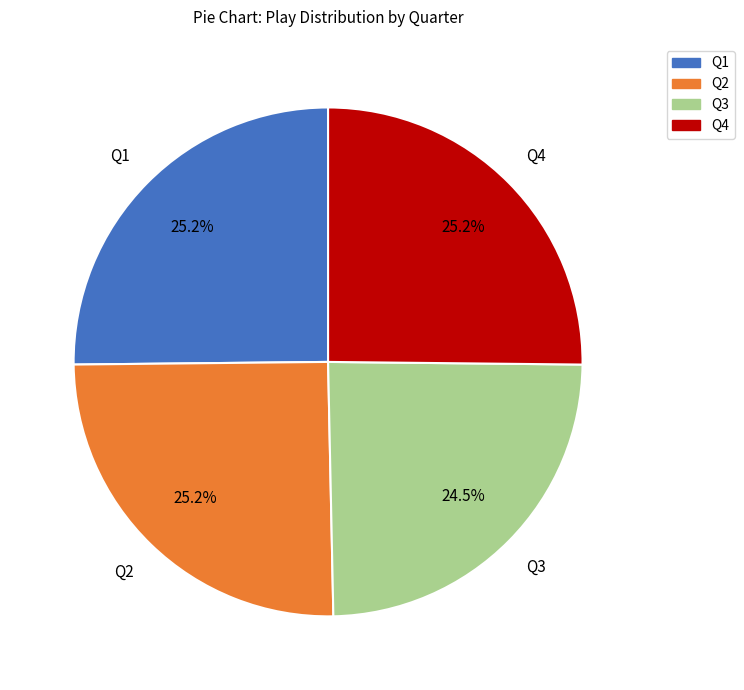

True or false: Q4 accounts for 25% of the total.

True